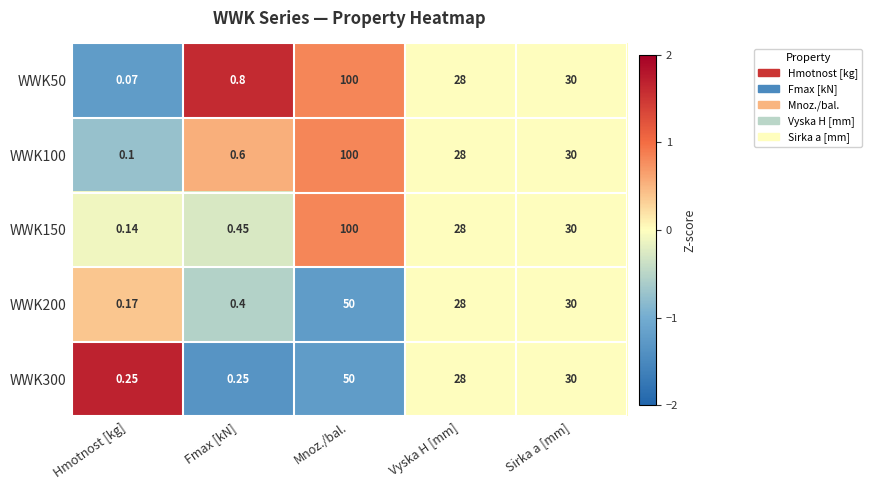

Rank the categories by WWK150 value from lowest to highest.

Hmotnost [kg], Fmax [kN], Vyska H [mm], Sirka a [mm], Mnoz./bal.